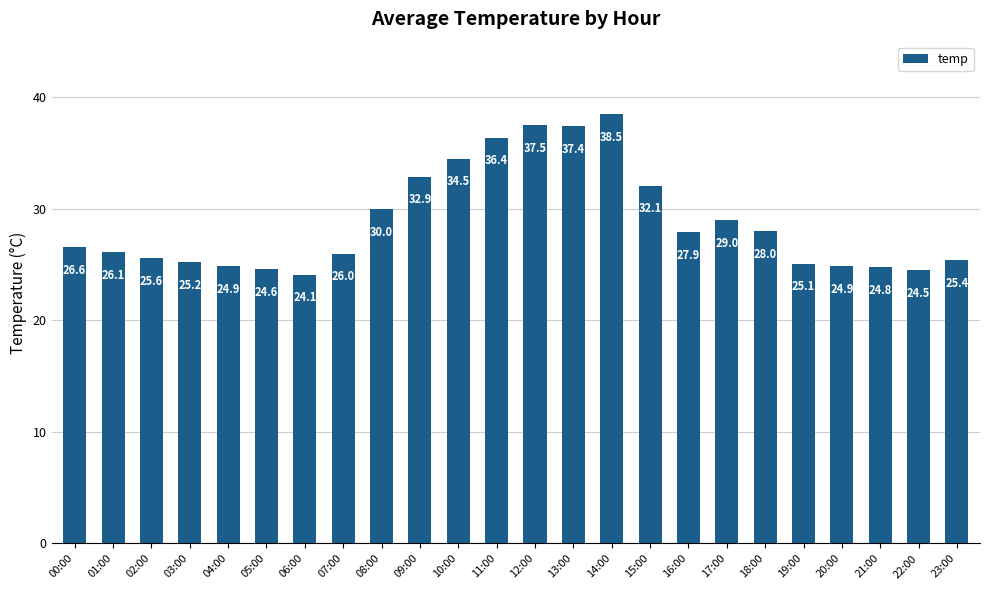

How many data points does each series have?

24